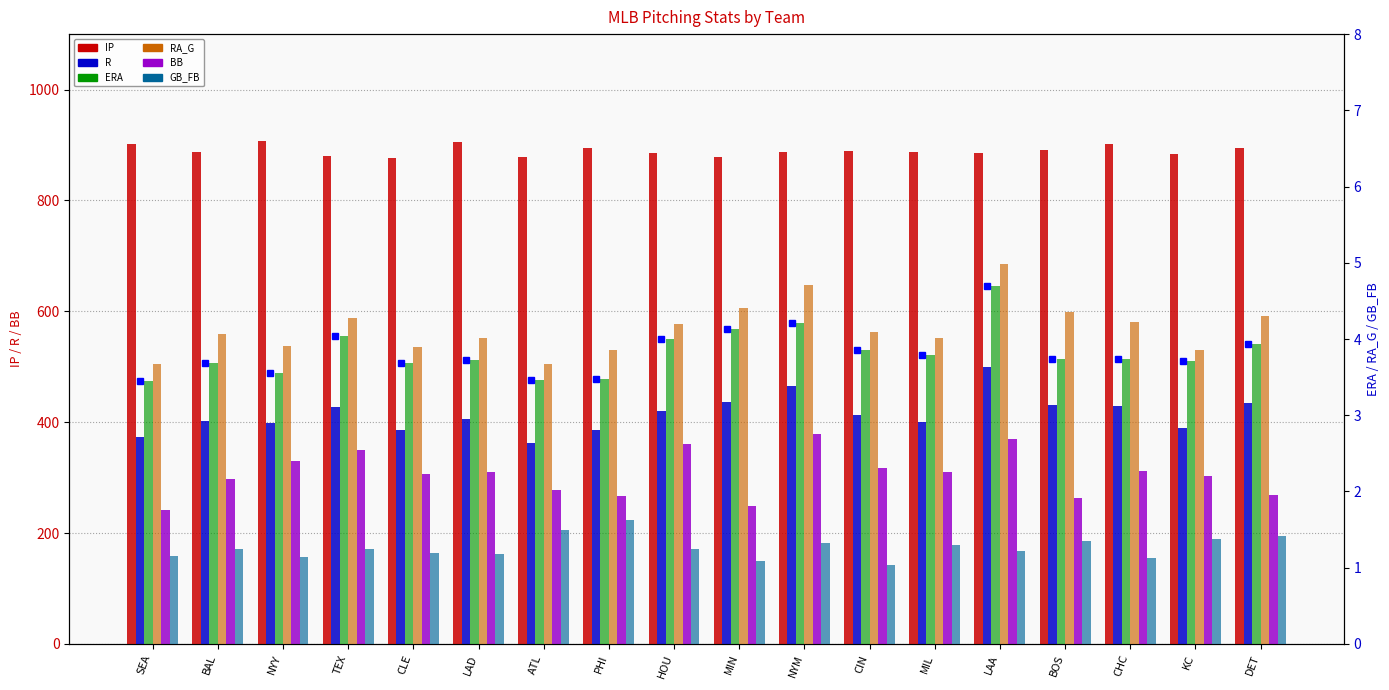

Rank the series by their maximum value, from highest to lowest.

IP, R, BB, RA_G, ERA, GB_FB